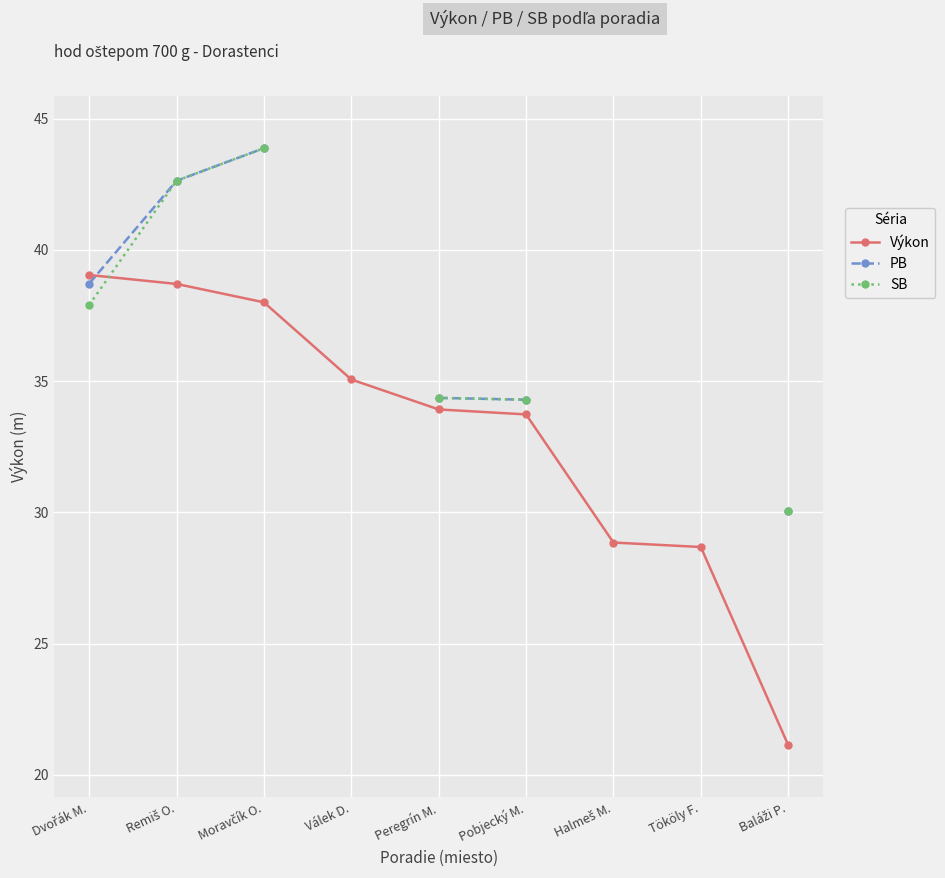

How many positive values does the SB series have?

6